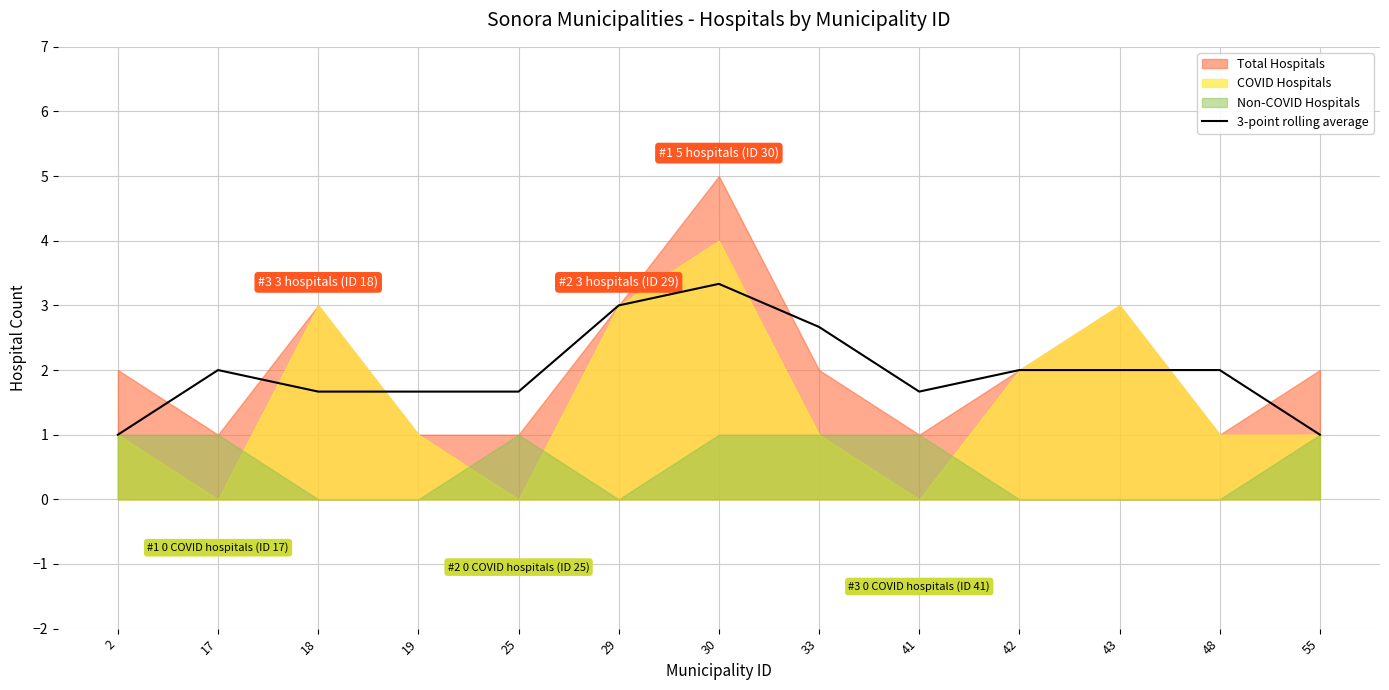

Where is the data nearest to the value 2?

17